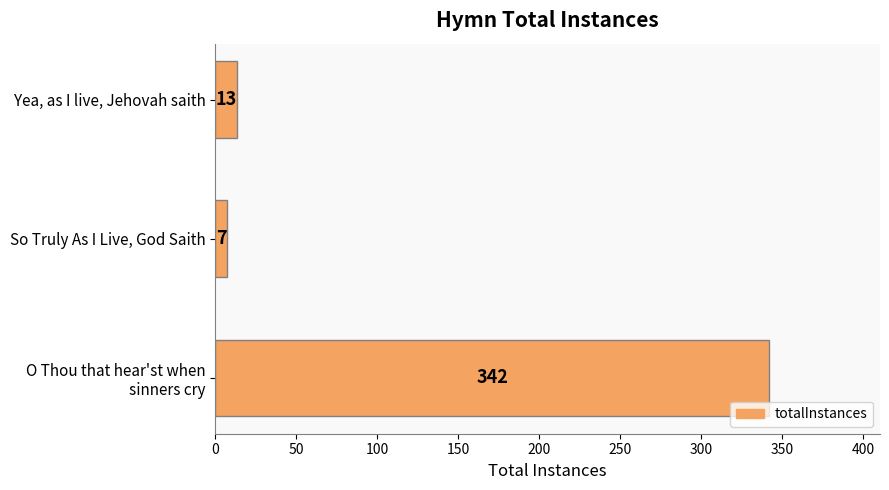

The value at So Truly As I Live, God Saith is 7. True or false?

True